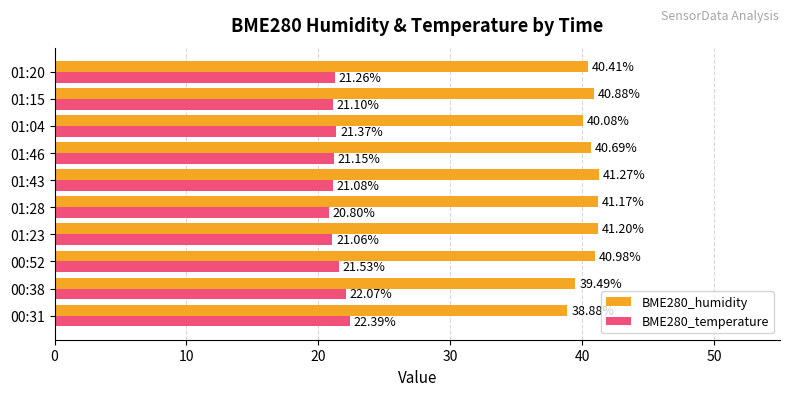

What is the total value across all series at 01:04?

61.5